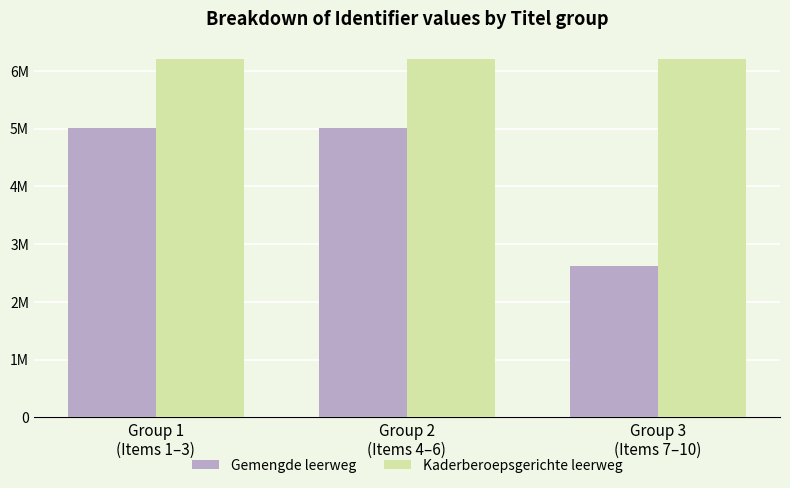

Which series has the largest range (max minus min)?

Gemengde leerweg